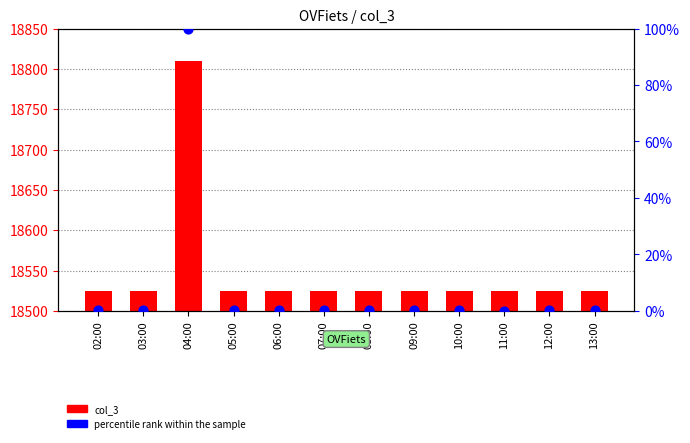

What is the total value across all series at 07:00?

18525.3